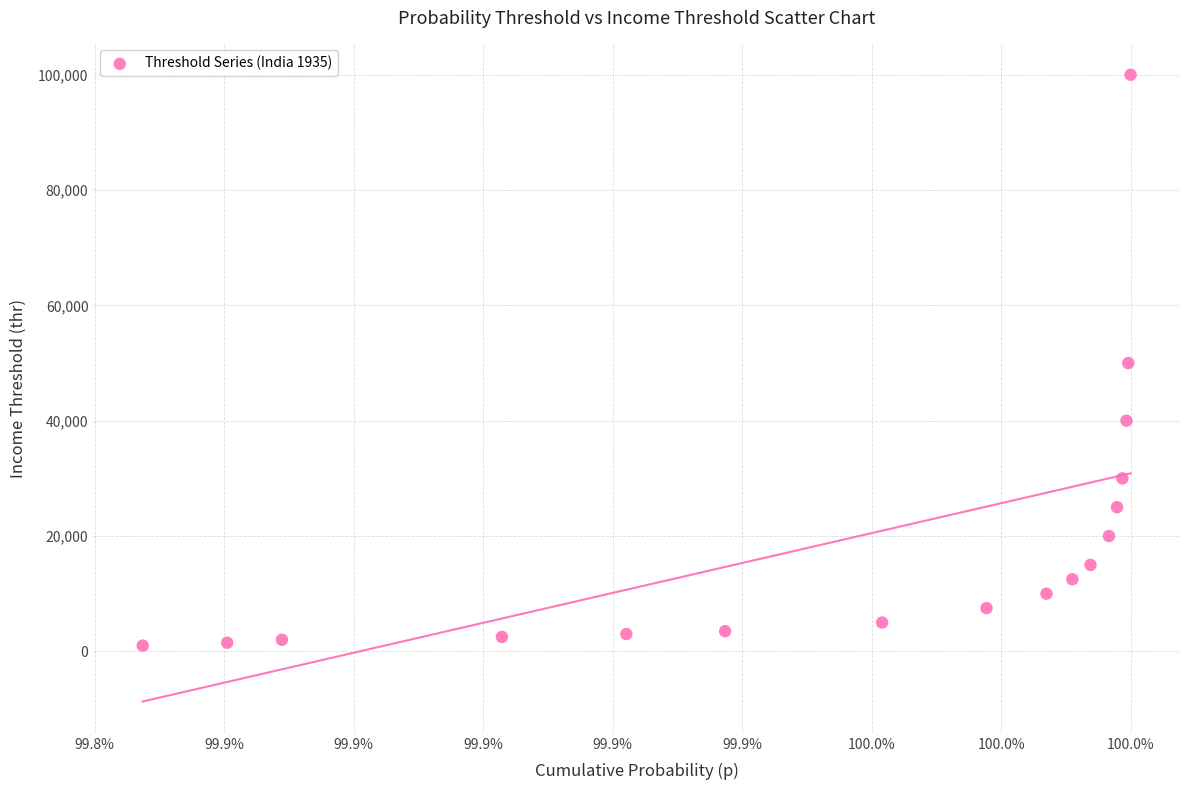

What is the range of Y values (max minus min)?

99000